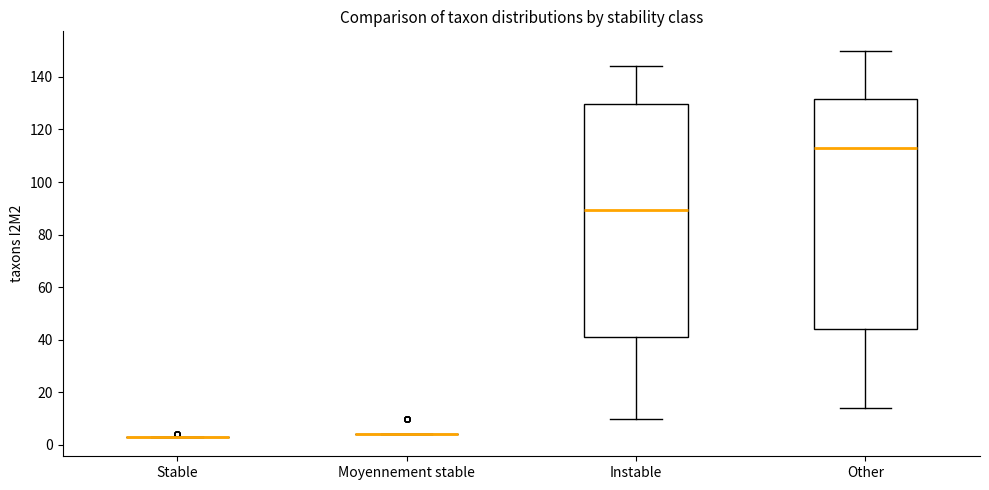

Reading left to right, read every box against the y-axis: the position of its median line, the range the box covers, and the ends of its whiskers. The values are not printed on the chart, so give them approximately, as read against the axis.

Stable: box collapsed to a line at 4, whiskers 4 to 4
Moyennement stable: box collapsed to a line at 4, whiskers 4 to 4
Instable: median 90, box 42 to 130, whiskers 10 to 144
Other: median 114, box 44 to 132, whiskers 14 to 150